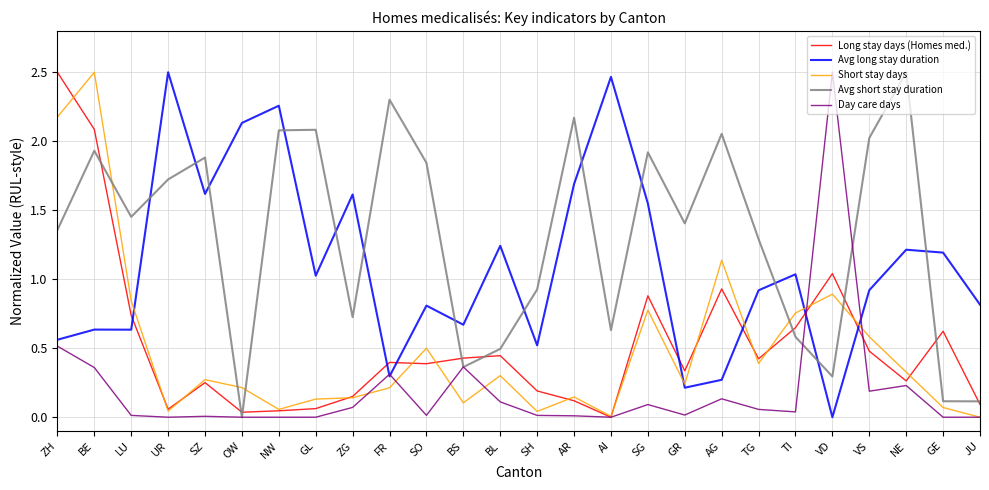

Which series changed the most between SG and JU?

Avg short stay duration